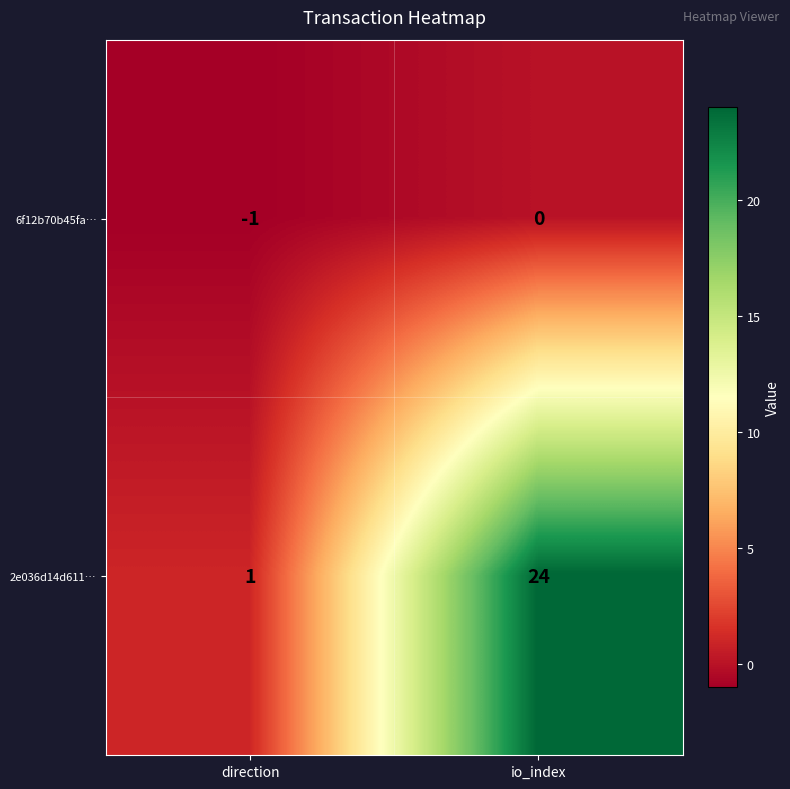

Is it true that 6f12b70b45fa… equals 0 at io_index?

True